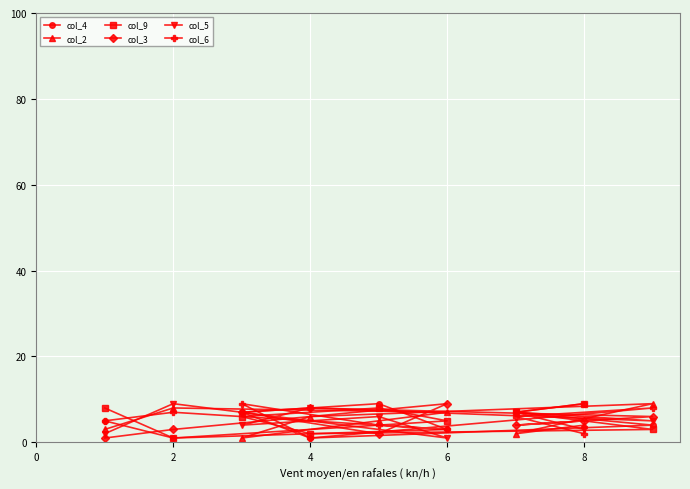

Reading left to right, what are all the values shown in this chart?

col_4: 5	1	7	1	9	3	7	9	4
col_2: 3	8	1	6	5	7	2	4	9
col_9: 8	1	6	2	8	5	7	9	3
col_3: 1	3	7	8	2	9	4	5	6
col_5: 2	9	4	8	6	1	7	3	5
col_6: 5	7	9	1	4	3	6	2	8